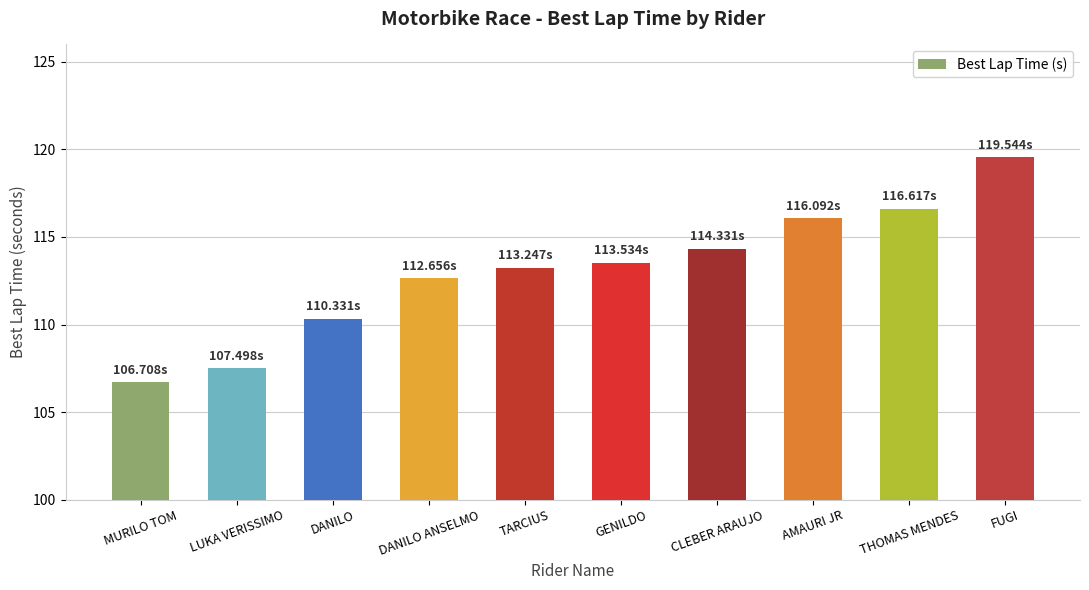

Reading right to left, what are all the values shown in this chart?

119.5	116.6	116.1	114.3	113.5	113.2	112.7	110.3	107.5	106.7